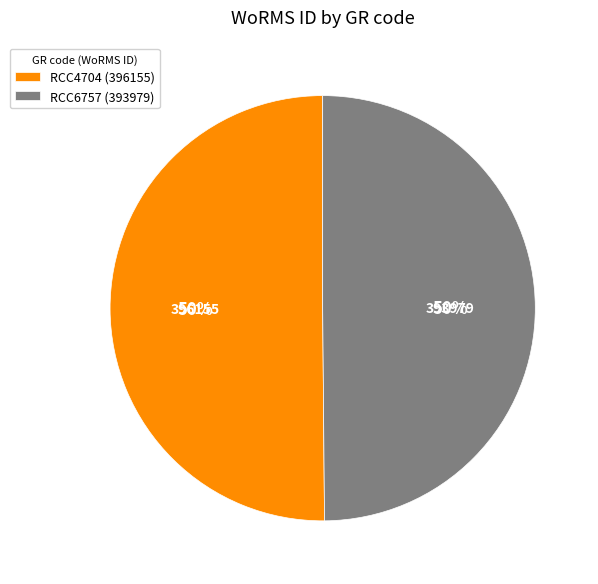

To the nearest percent, what percentage of the pie is RCC4704?

50%